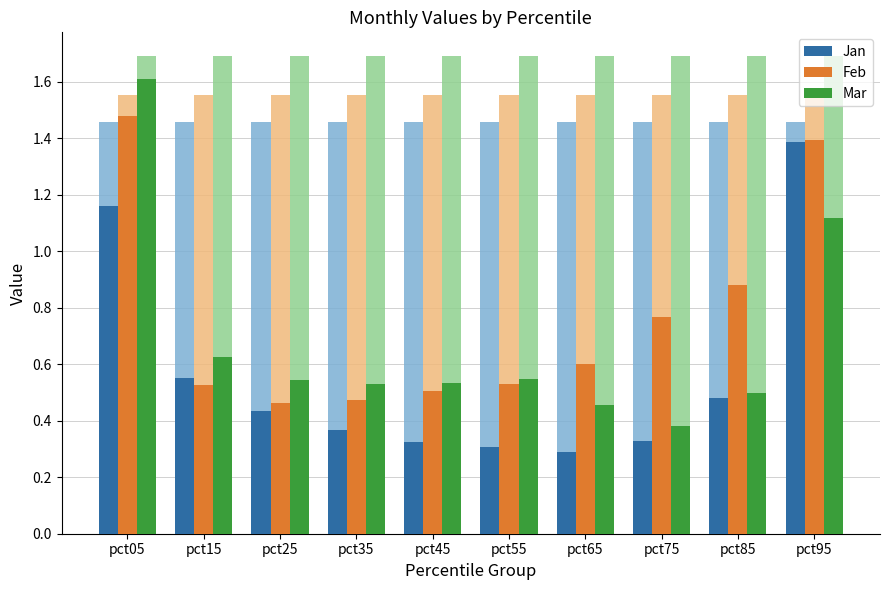

Rank the series by their maximum value, from highest to lowest.

Mar, Feb, Jan